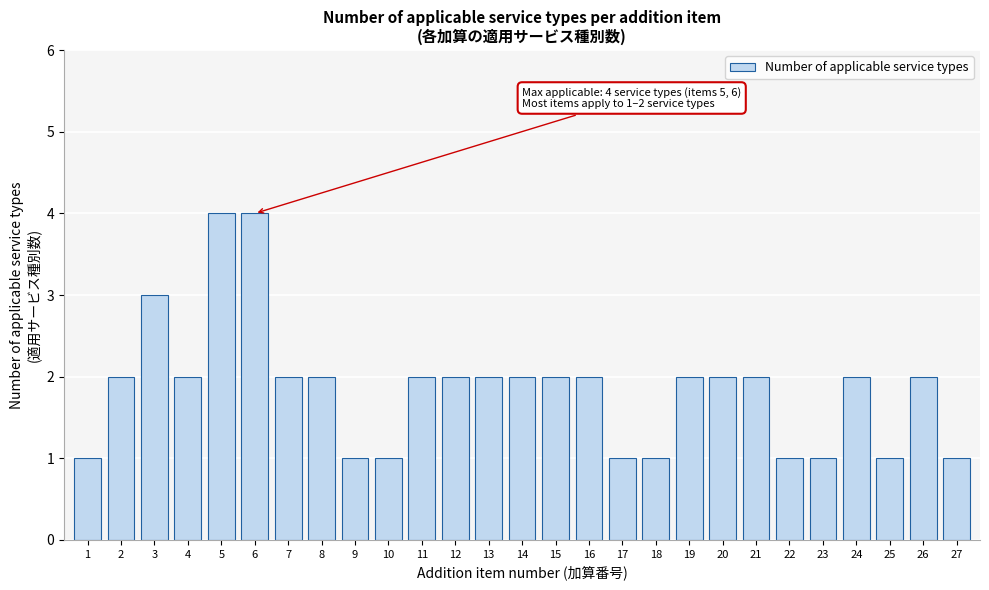

Reading left to right, list all the values displayed in this chart.

1	2	3	2	4	4	2	2	1	1	2	2	2	2	2	2	1	1	2	2	2	1	1	2	1	2	1